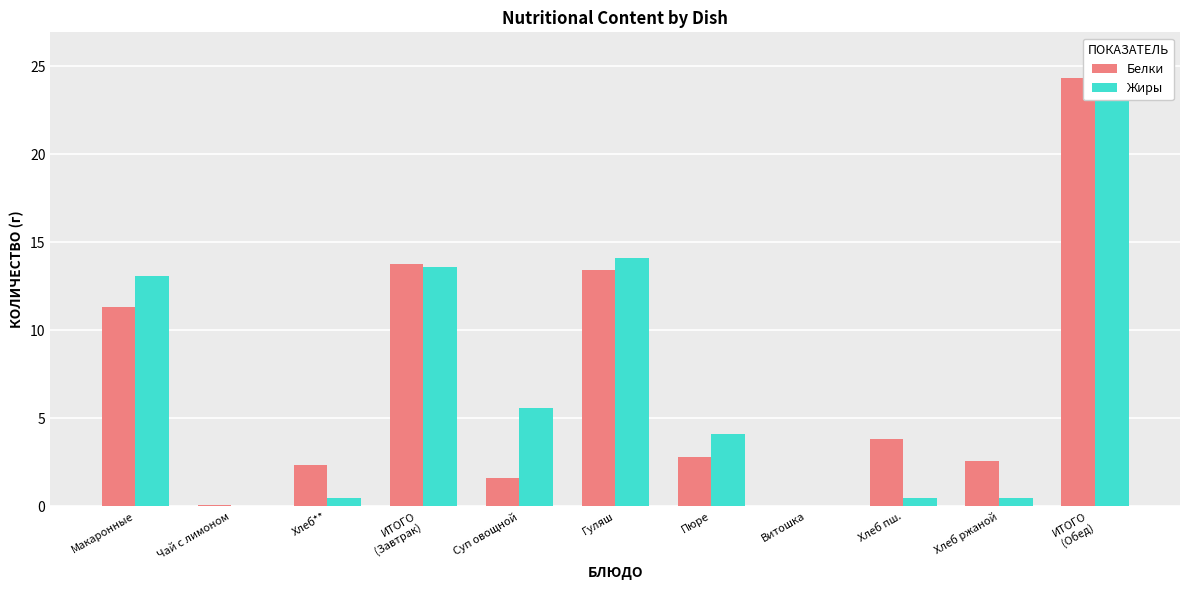

How many data points does each series have?

11